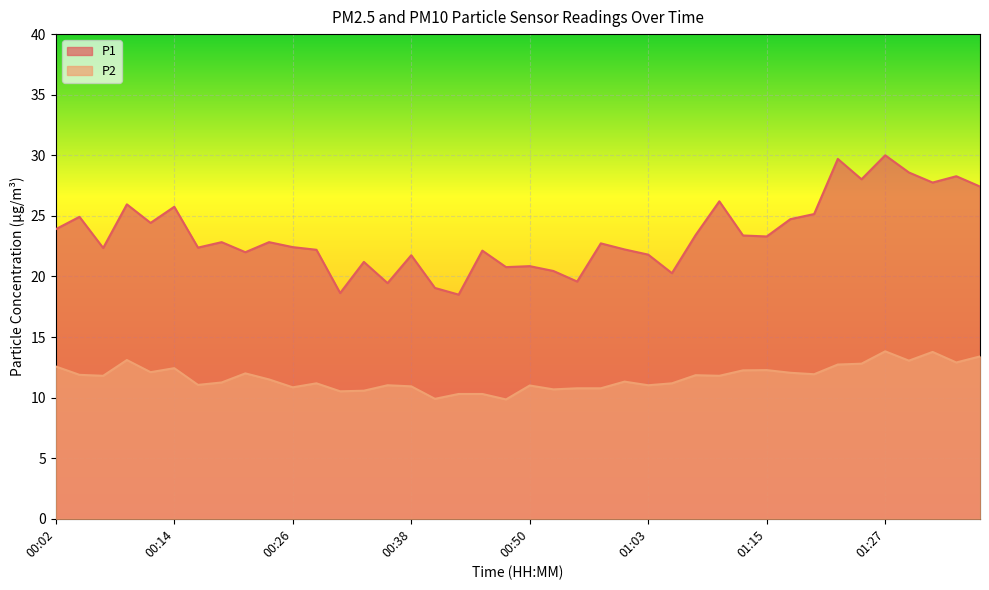

Which series has the widest spread of values?

P1